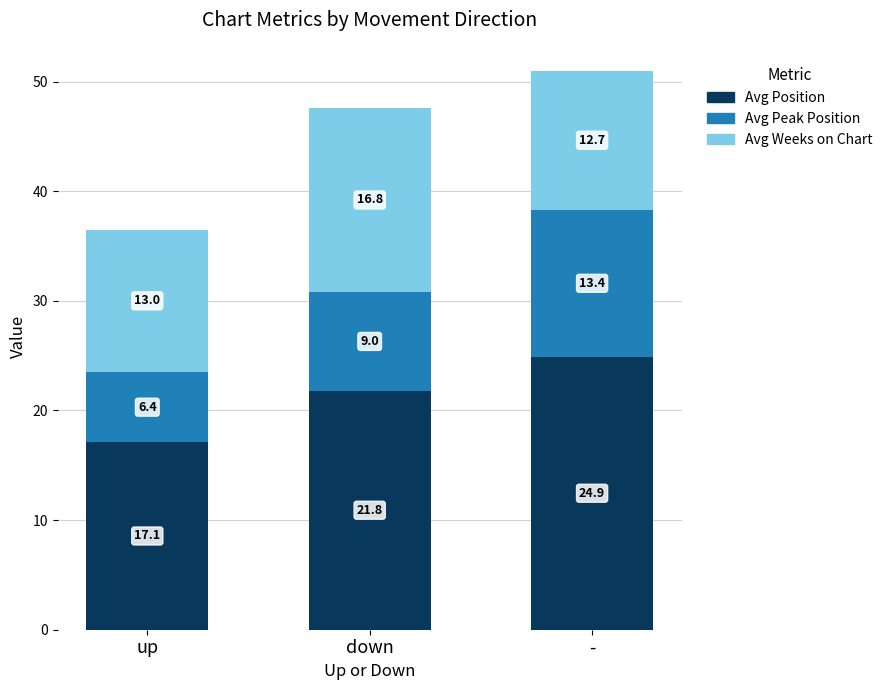

True or false: Avg Position has a value of 30.7 at up.

False